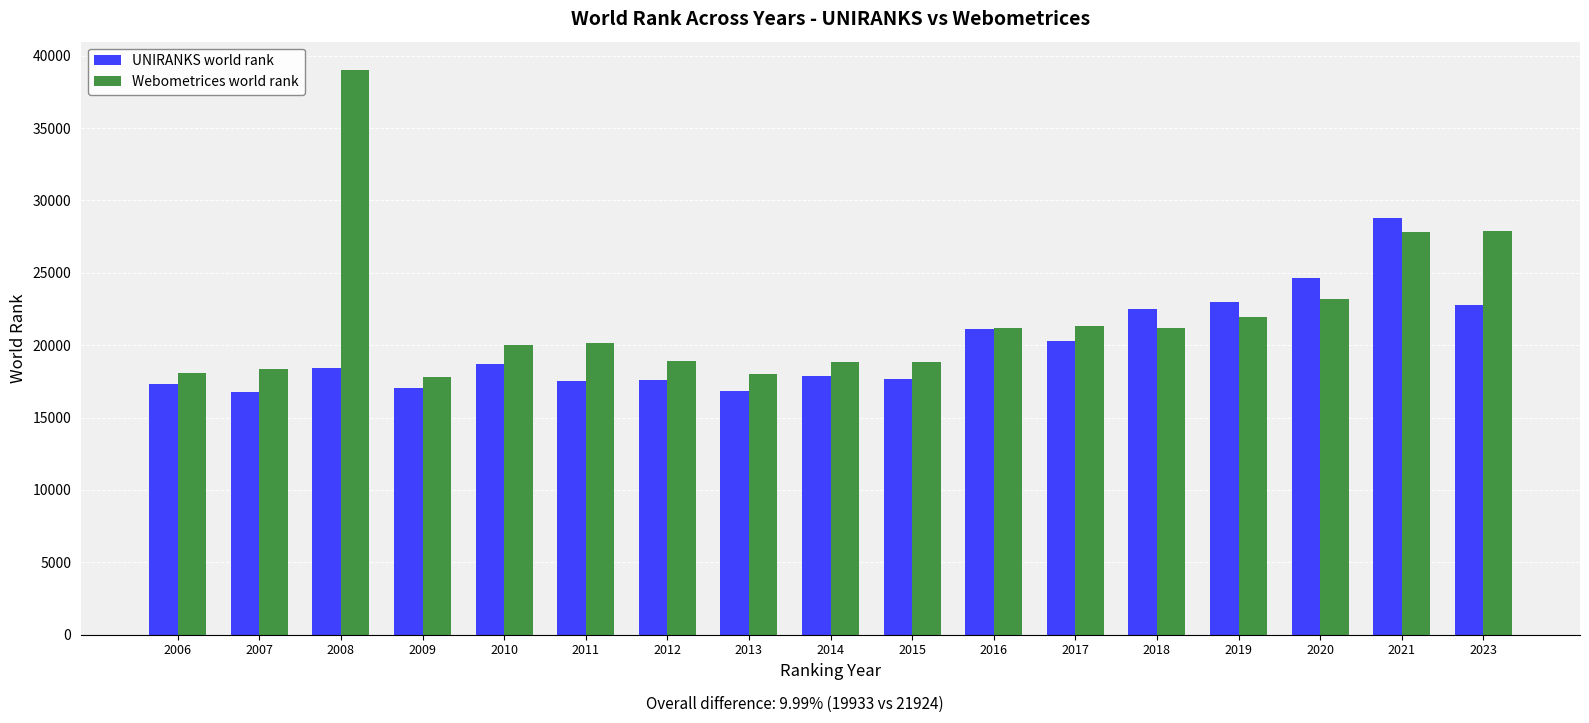

What is the difference between the Webometrices world rank values at 2014 and 2009?

997